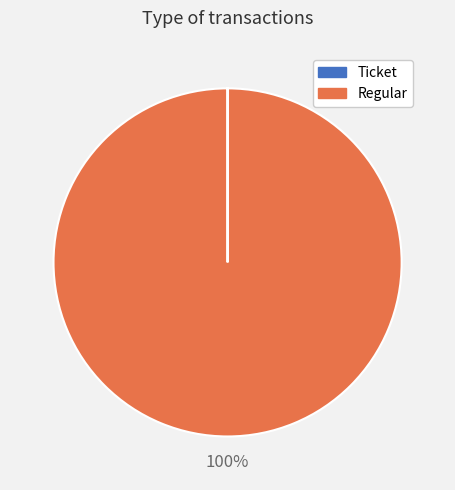

Is it true that Regular is 94% of the pie?

False